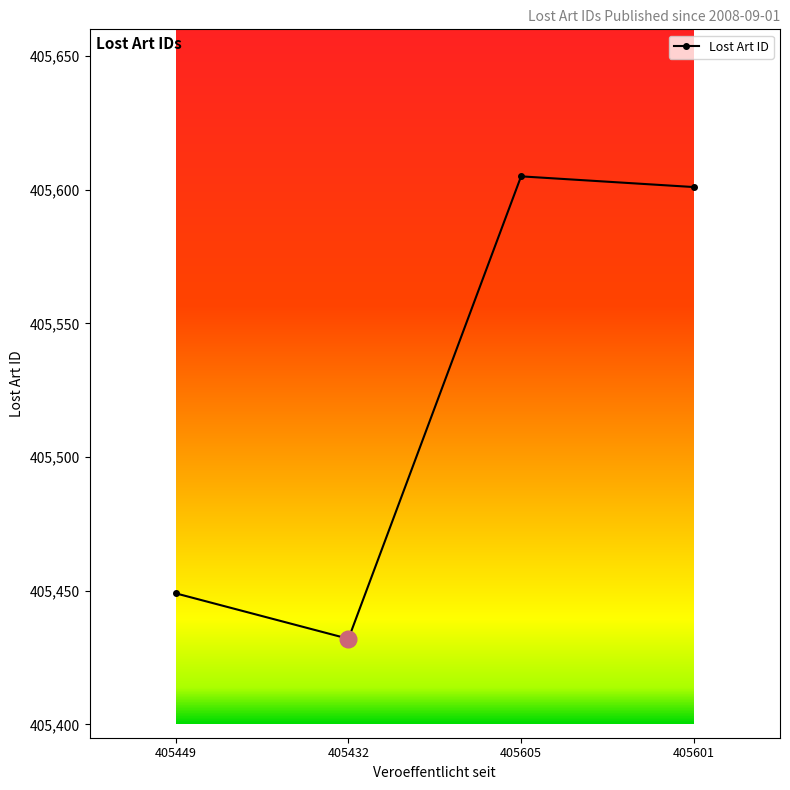

What is the average value?

405522